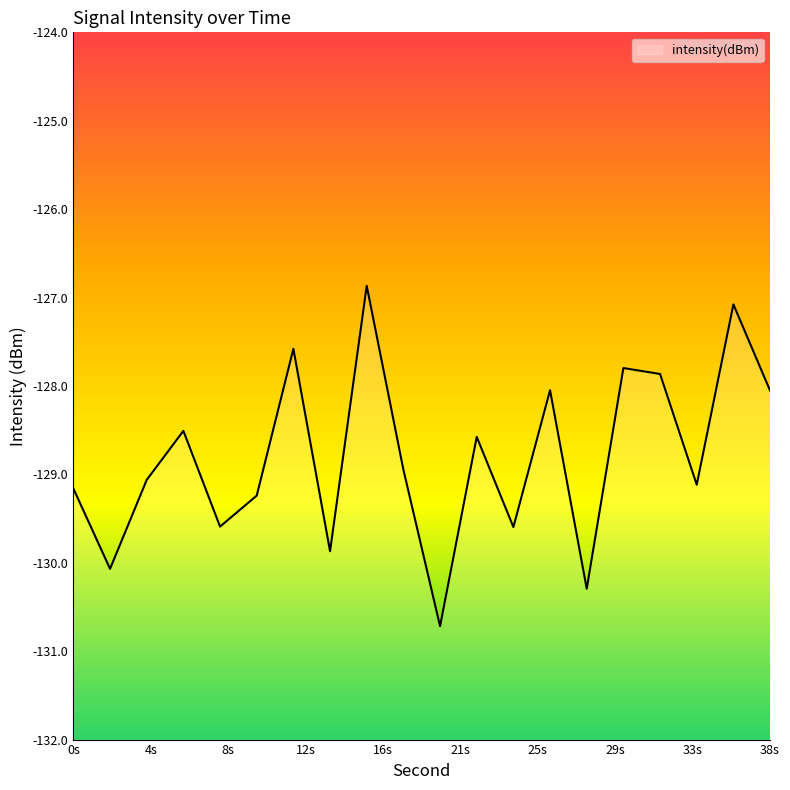

What is the value of the 3rd point from the left?

-129.1